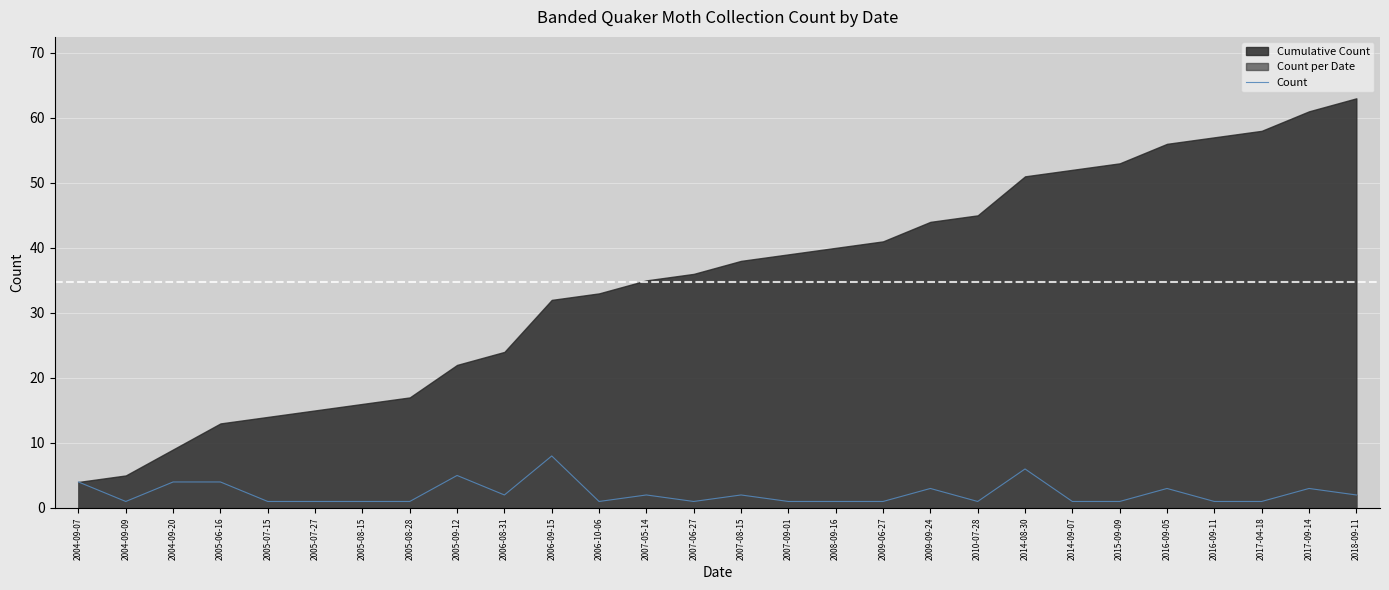

What is the sum of the values at 2008-09-16 and 2010-07-28?

2